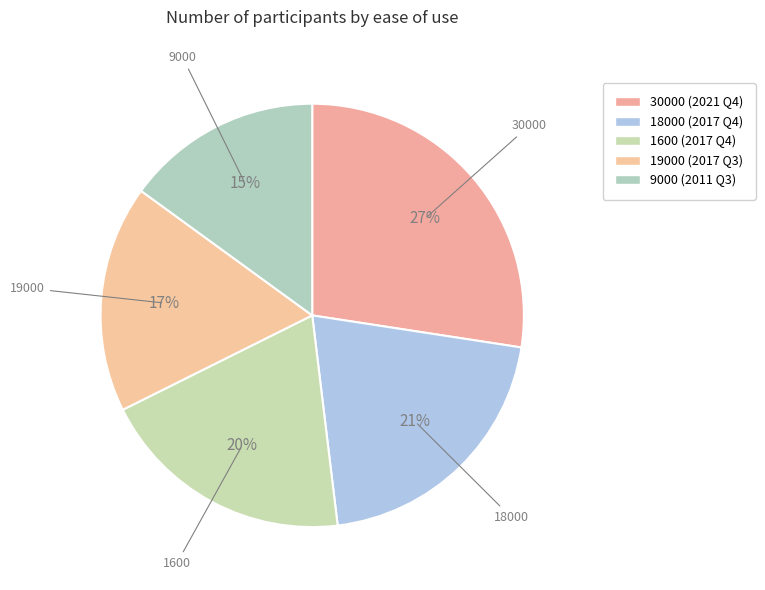

Count the number of slices in the pie.

5